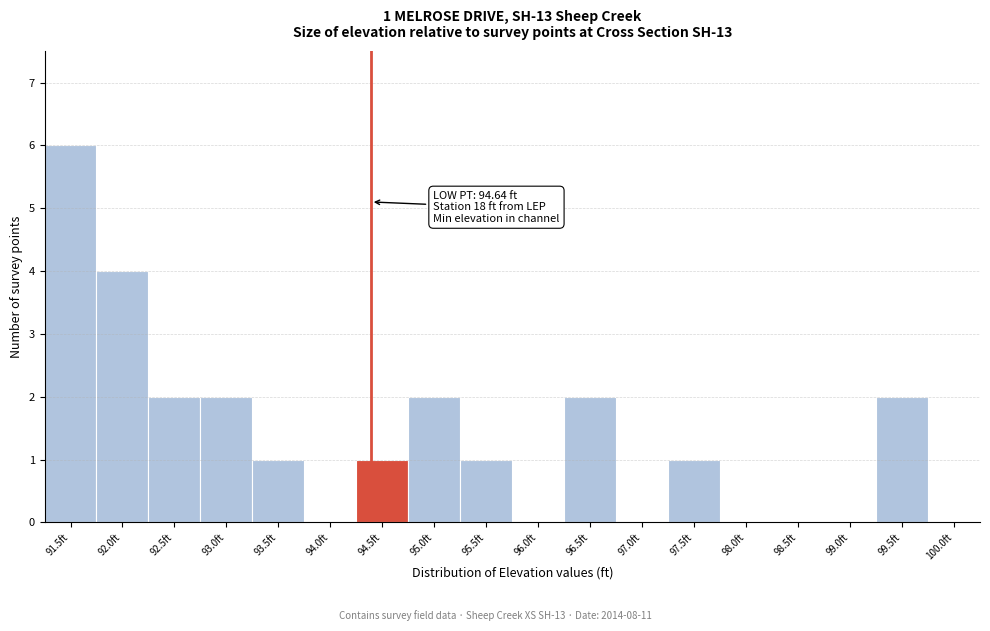

Reading left to right, list all the values displayed in this chart.

91.5ft=6	92.0ft=4	92.5ft=2	93.0ft=2	93.5ft=1	94.0ft=0	94.5ft=1	95.0ft=2	95.5ft=1	96.0ft=0	96.5ft=2	97.0ft=0	97.5ft=1	98.0ft=0	98.5ft=0	99.0ft=0	99.5ft=2	100.0ft=0